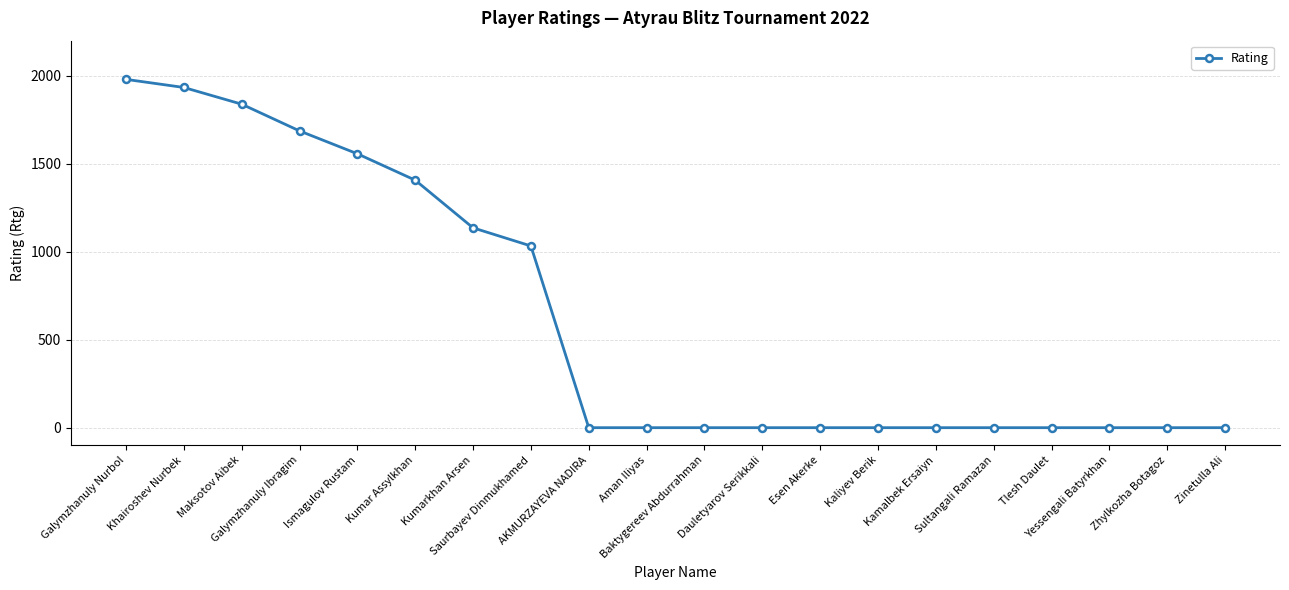

What is the maximum value shown in the chart?

1980